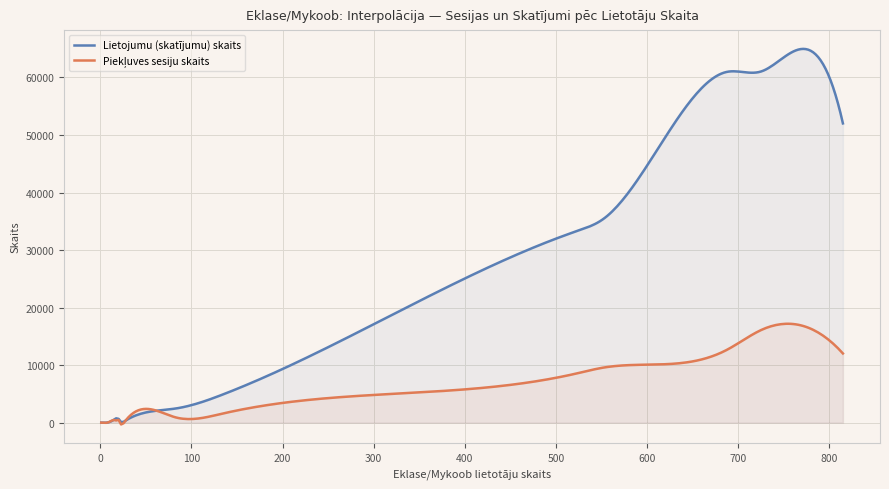

What is the highest value of the Lietojumu (skatījumu) skaits series?

64967.3